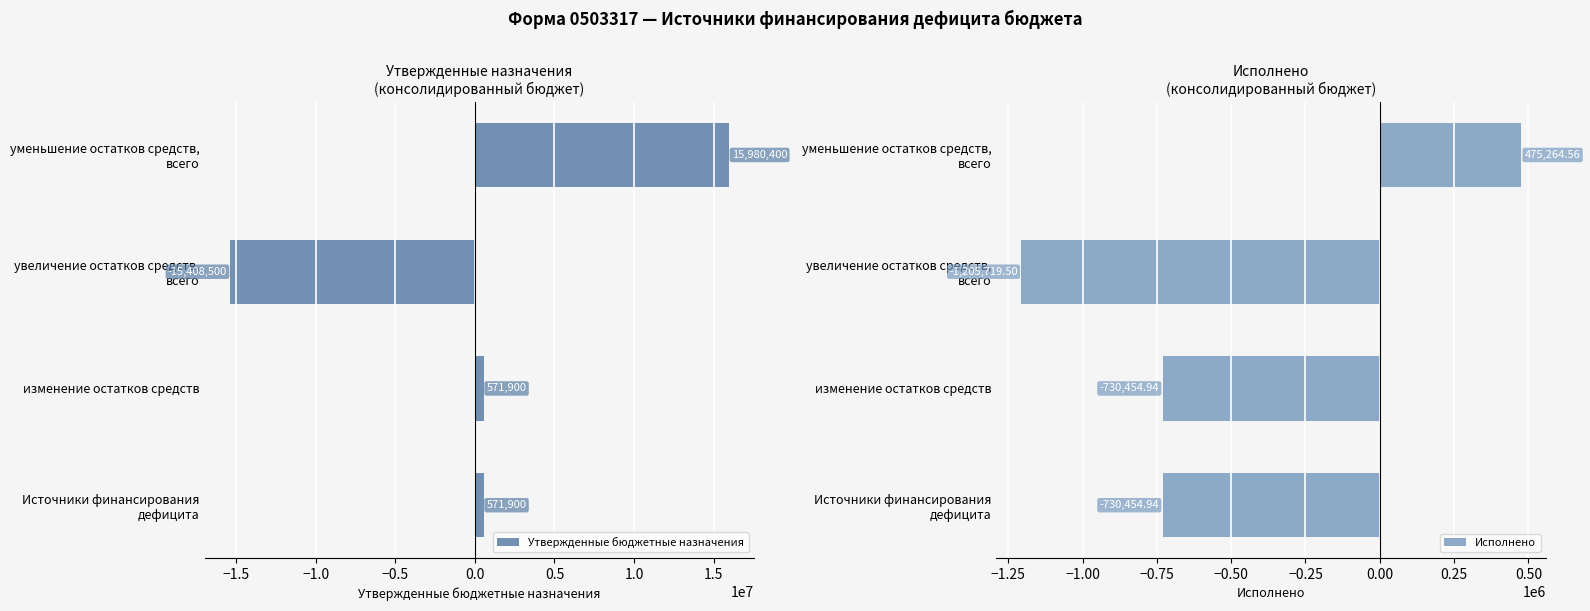

Which series has the largest total across all categories?

Утвержденные бюджетные назначения